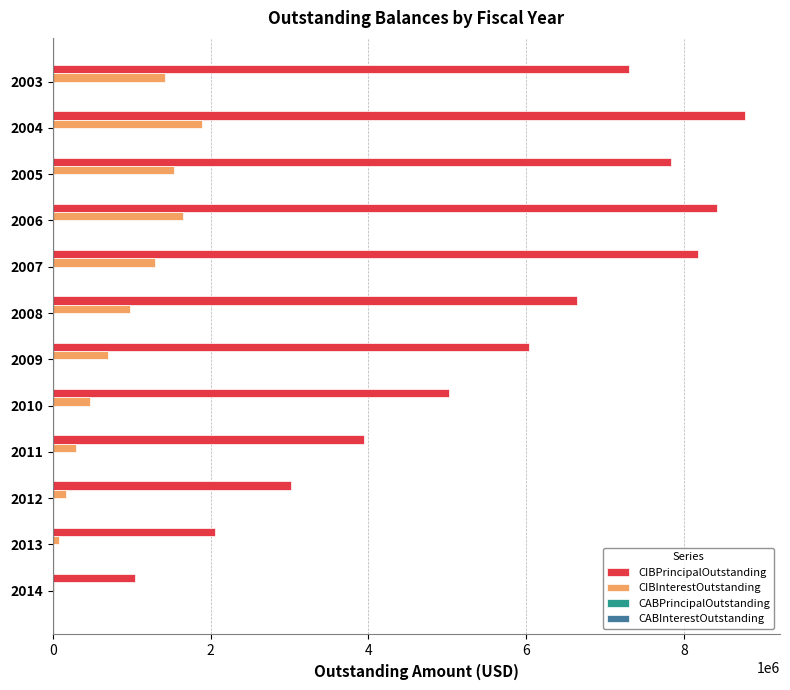

At which category is the sum across all series the highest?

2004